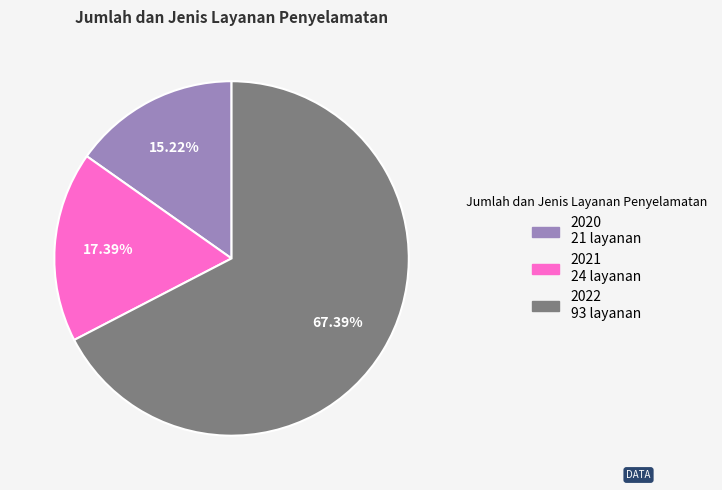

How many segments does this pie chart have?

3